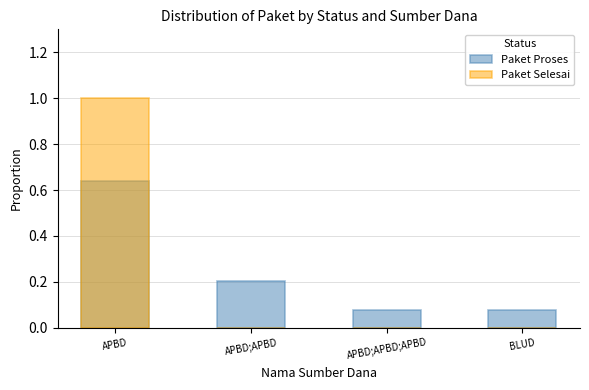

What is the difference between the Paket Selesai values at APBD and APBD;APBD?

1.0